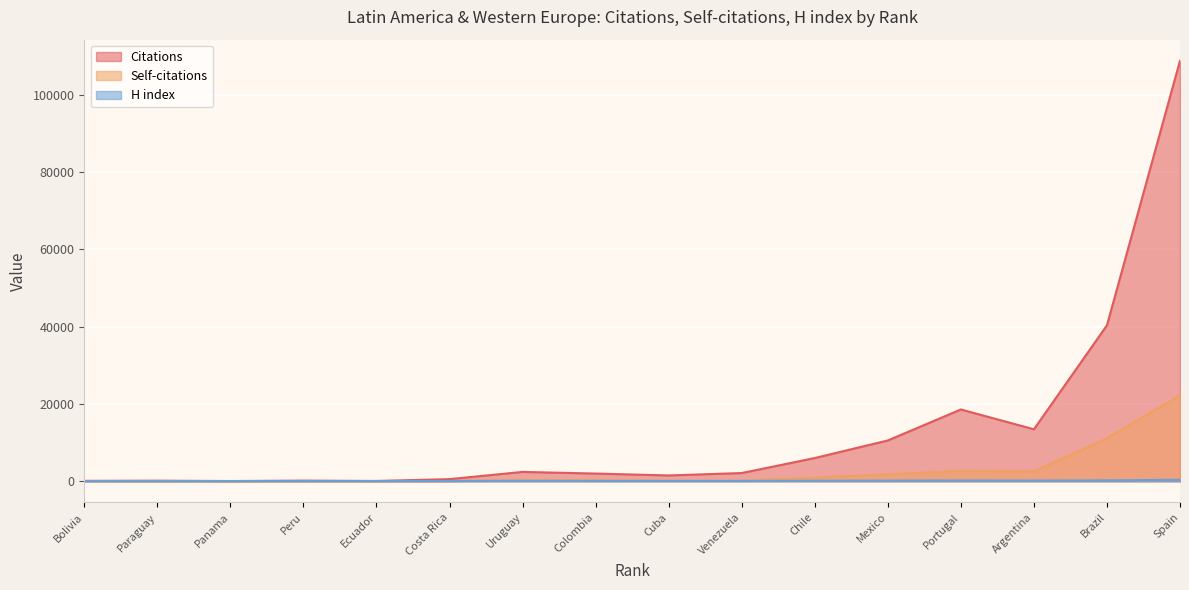

Reading left to right, extract all data points from this chart.

Citations: Bolivia=110	Paraguay=153	Panama=62	Peru=169	Ecuador=80	Costa Rica=553	Uruguay=2419	Colombia=1994	Cuba=1504	Venezuela=2125	Chile=6010	Mexico=10554	Portugal=18572	Argentina=13442	Brazil=40353	Spain=108791
Self-citations: Bolivia=9	Paraguay=1	Panama=3	Peru=1	Ecuador=9	Costa Rica=42	Uruguay=327	Colombia=307	Cuba=153	Venezuela=157	Chile=954	Mexico=1787	Portugal=2716	Argentina=2542	Brazil=11102	Spain=22266
H index: Bolivia=34	Paraguay=22	Panama=41	Peru=60	Ecuador=50	Costa Rica=69	Uruguay=105	Colombia=86	Cuba=76	Venezuela=77	Chile=144	Mexico=166	Portugal=210	Argentina=181	Brazil=239	Spain=390